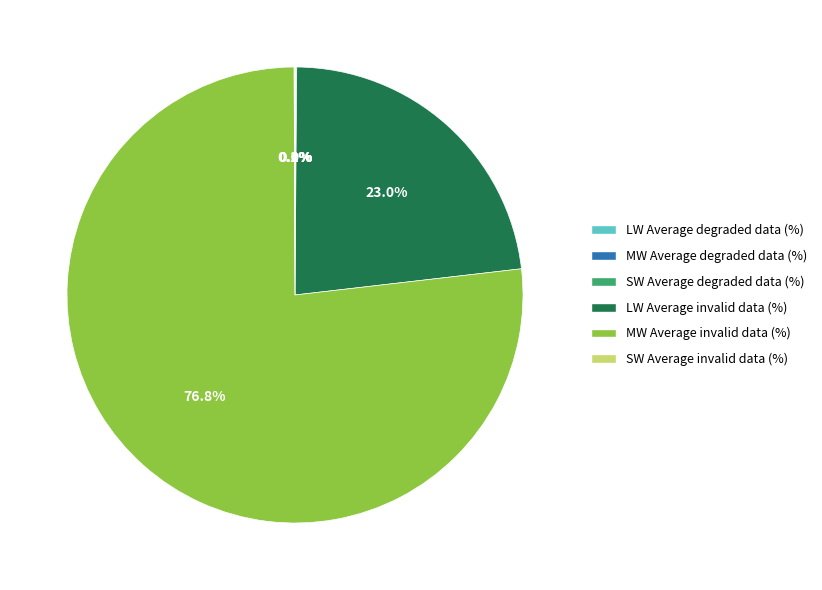

To the nearest percent, what percentage of the pie is MW Average invalid data (%)?

77%